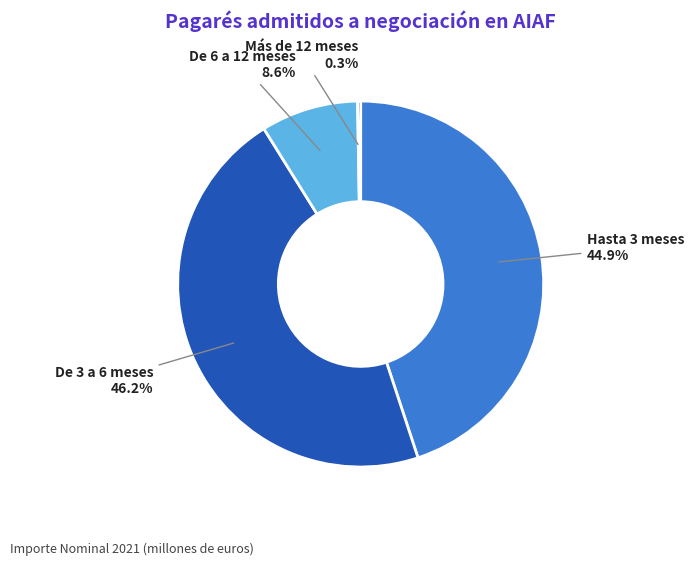

Which has a higher value, Hasta 3 meses or De 6 a 12 meses?

Hasta 3 meses